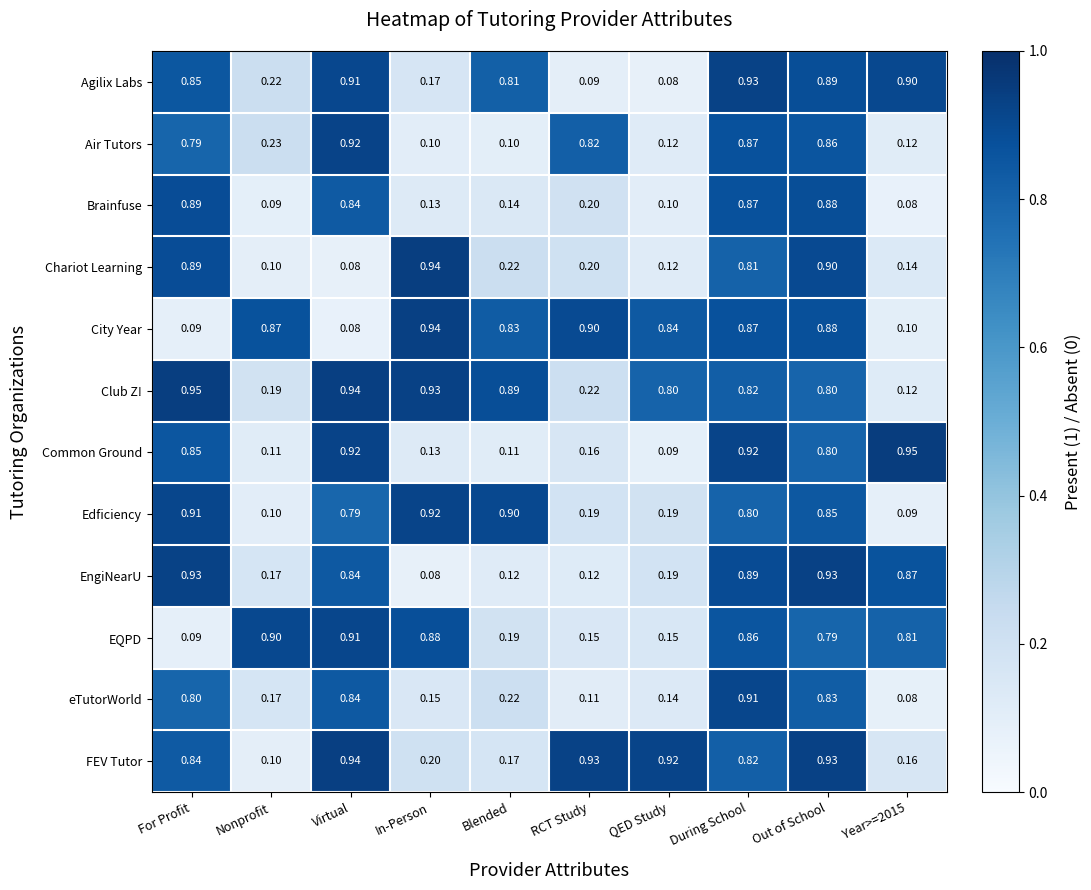

Between Nonprofit and In-Person, which series saw the biggest shift?

Chariot Learning